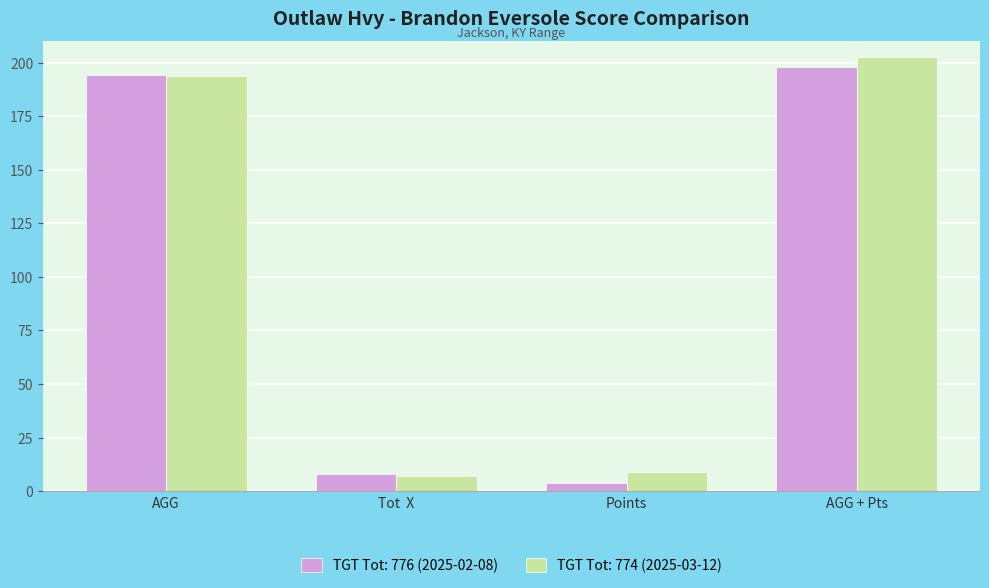

Rank the series by their maximum value, from lowest to highest.

TGT Tot: 776 (2025-02-08), TGT Tot: 774 (2025-03-12)